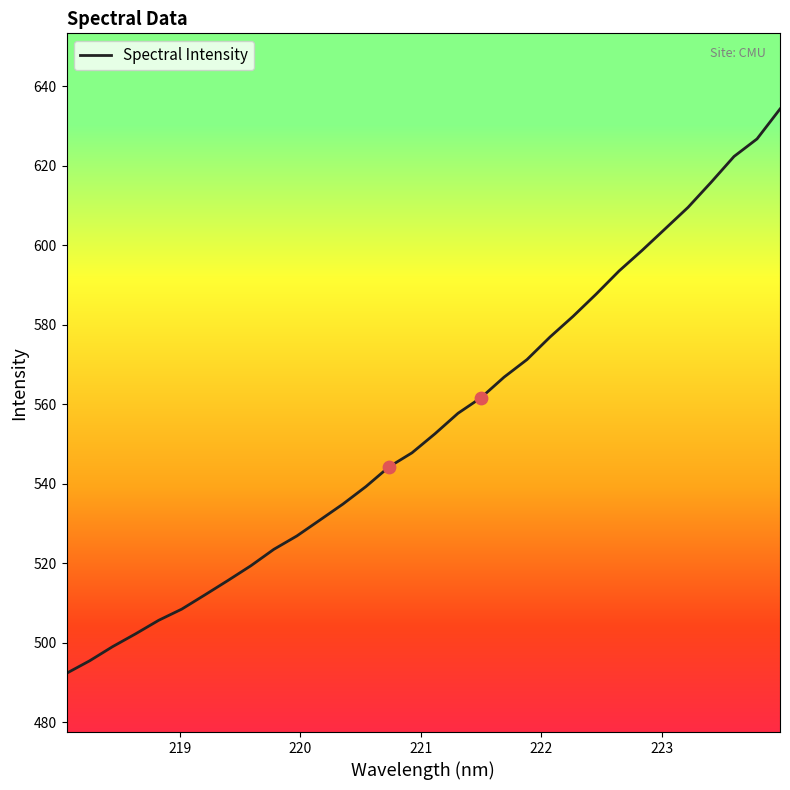

What is the difference between the maximum and minimum values?

141.9